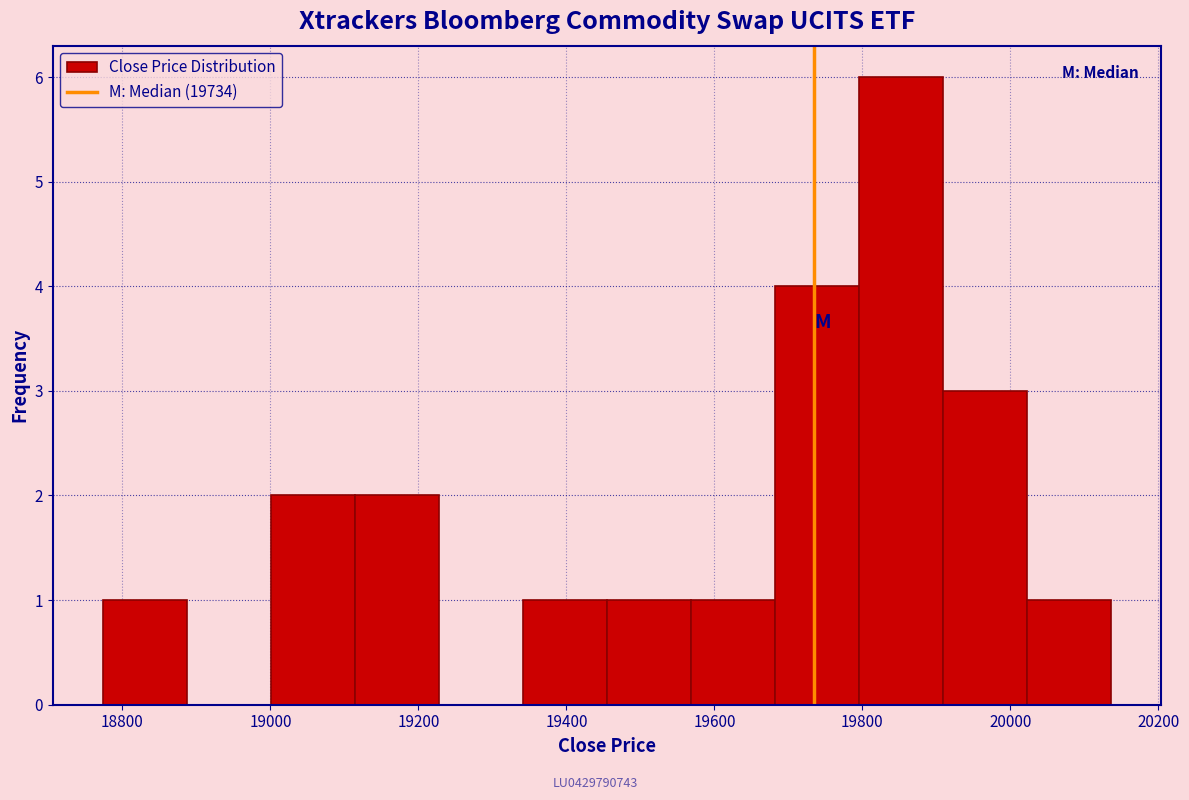

Reading left to right, transcribe this chart: for each bar, give the range it covers on the x-axis and its height. Neither the bar edges nor the heights are printed on the chart, so give them approximately, as read against the axes.

18780 to 18880: 1
18880 to 19000: 0
19000 to 19120: 2
19120 to 19220: 2
19220 to 19340: 0
19340 to 19460: 1
19460 to 19560: 1
19560 to 19680: 1
19680 to 19800: 4
19800 to 19900: 6
19900 to 20020: 3
20020 to 20140: 1